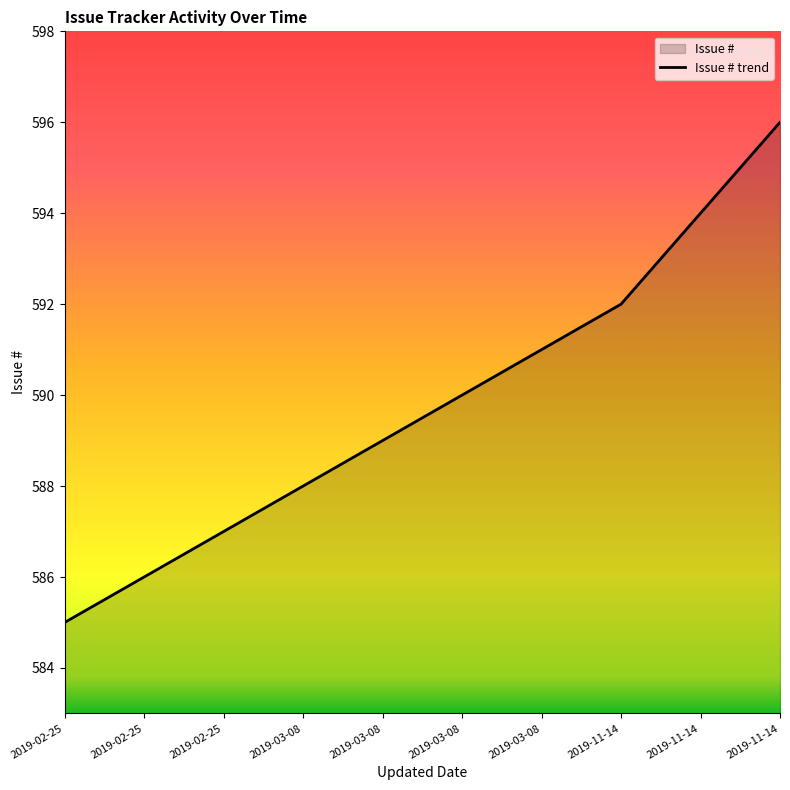

What is the difference between the second highest and minimum values?

9